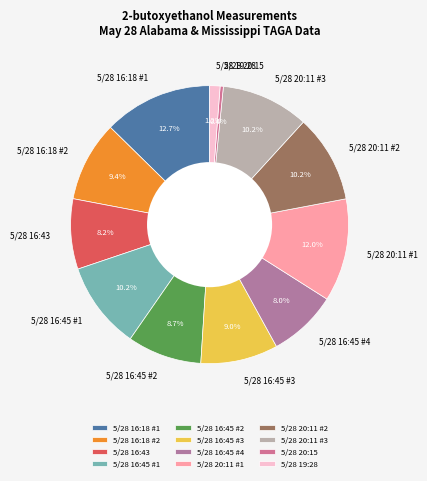

What is the smallest slice in the pie chart?

5/28 20:15